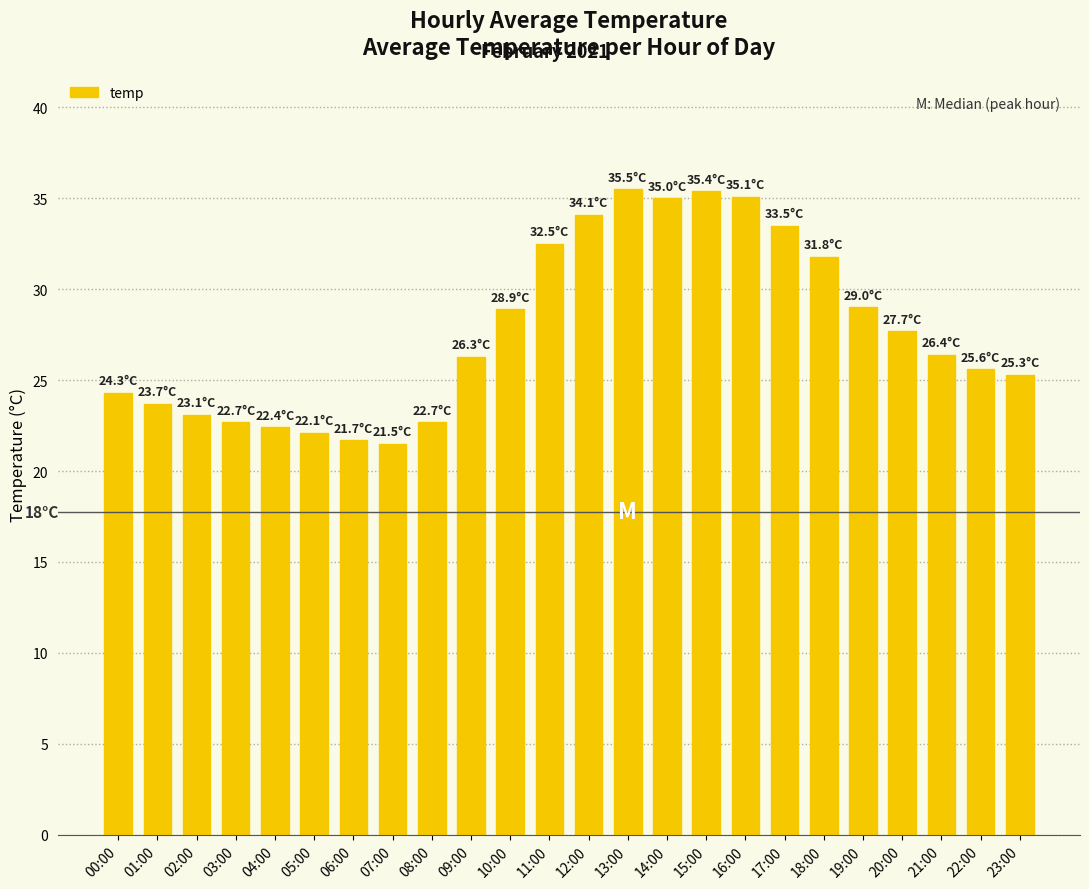

Between 11:00 and 15:00, which is larger?

15:00